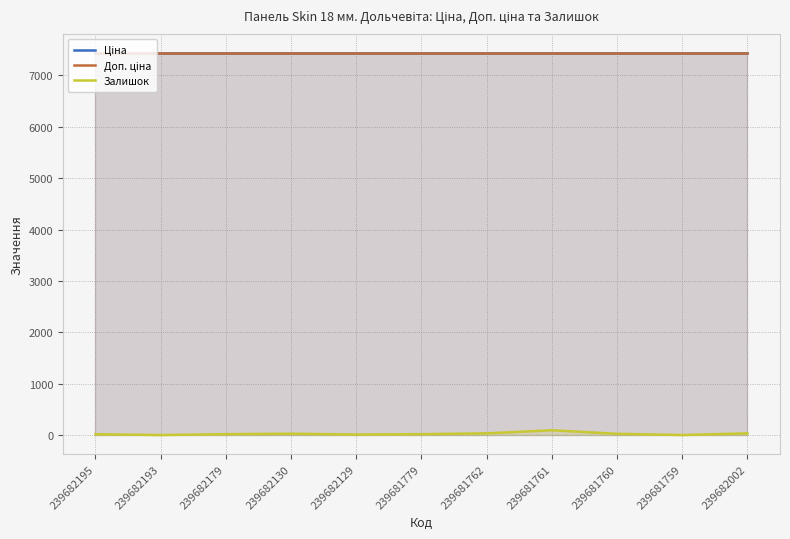

What is the sum of all Ціна values?

81797.8